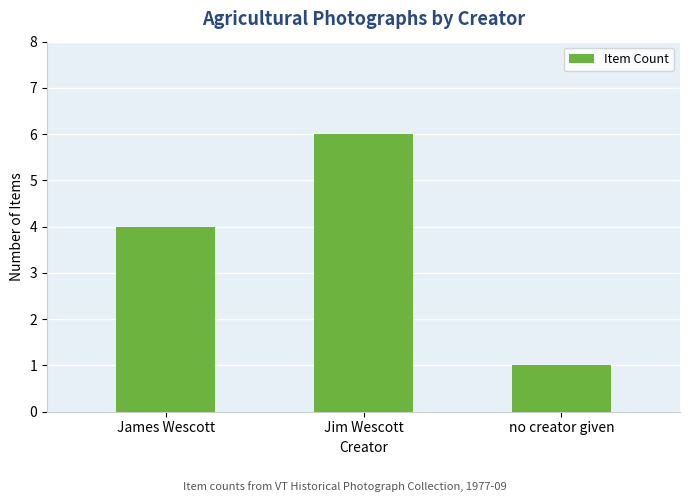

What is the label of the 2nd bar from the right?

Jim Wescott